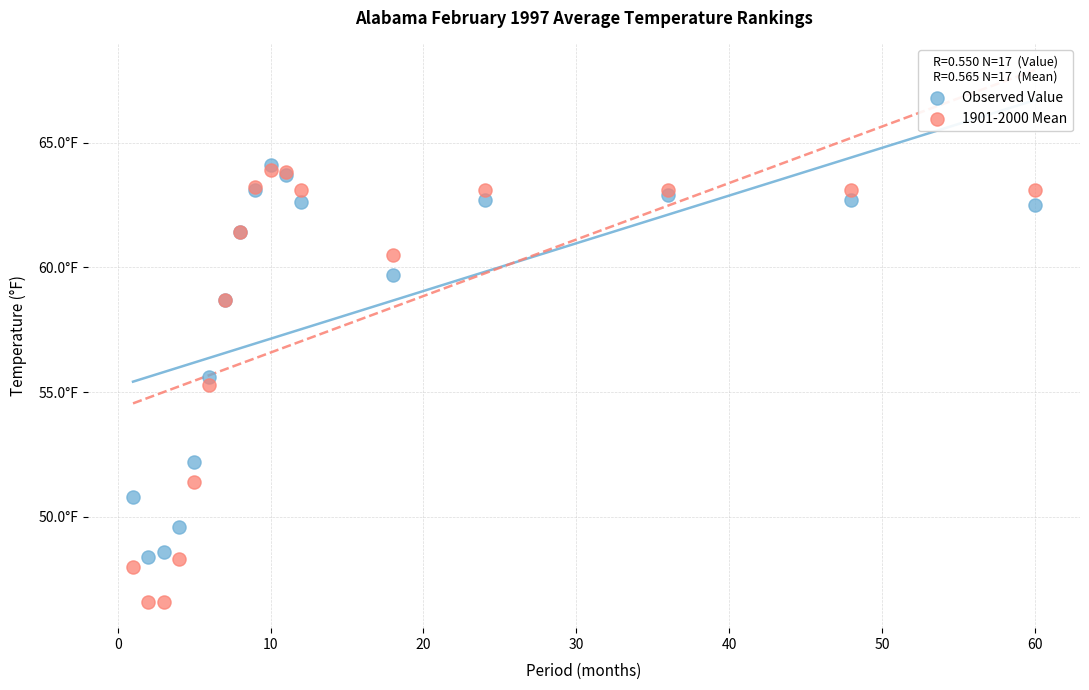

What are all the series names shown in the legend?

Observed Value, 1901-2000 Mean